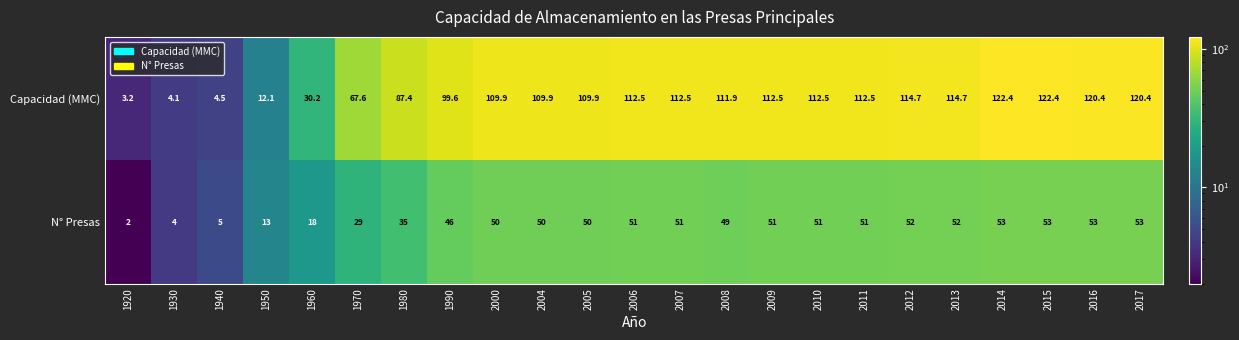

Count the number of data series in this chart.

2